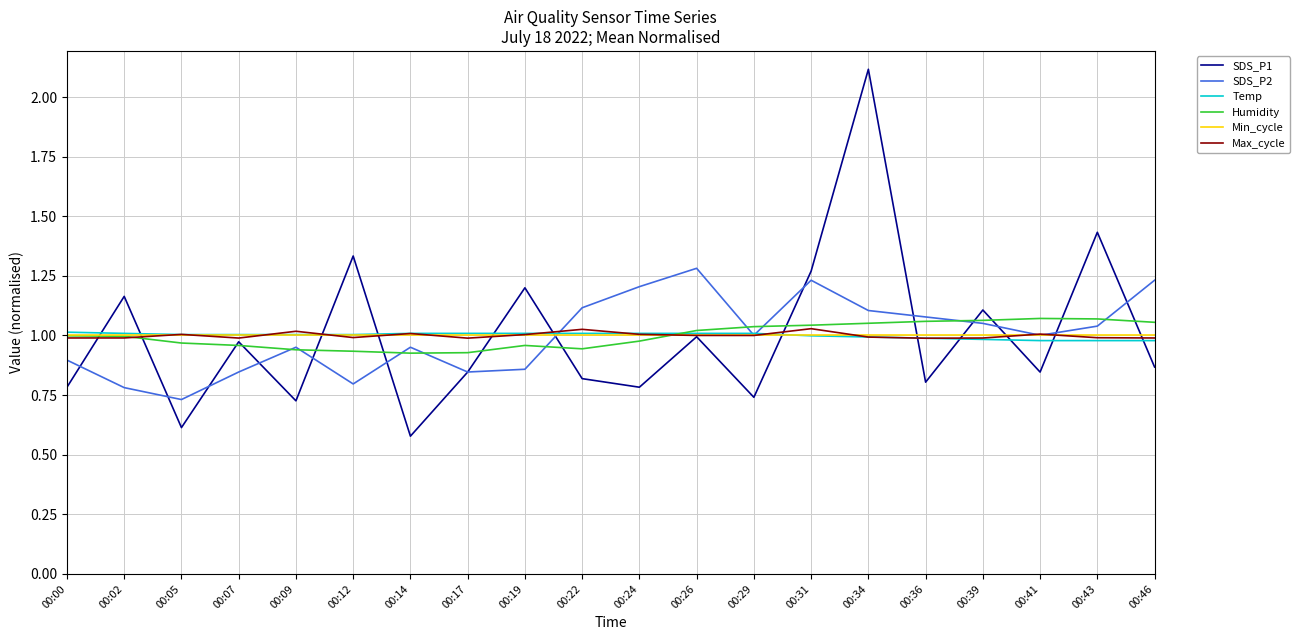

Where does the SDS_P2 series first go above 1?

00:22